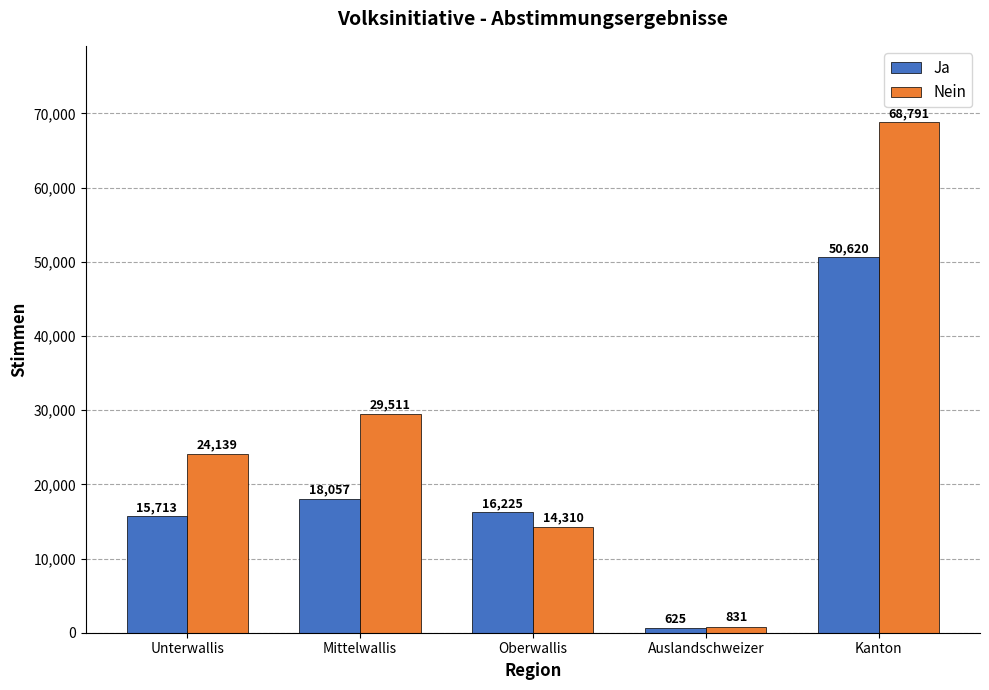

Count the number of categories in the chart.

5